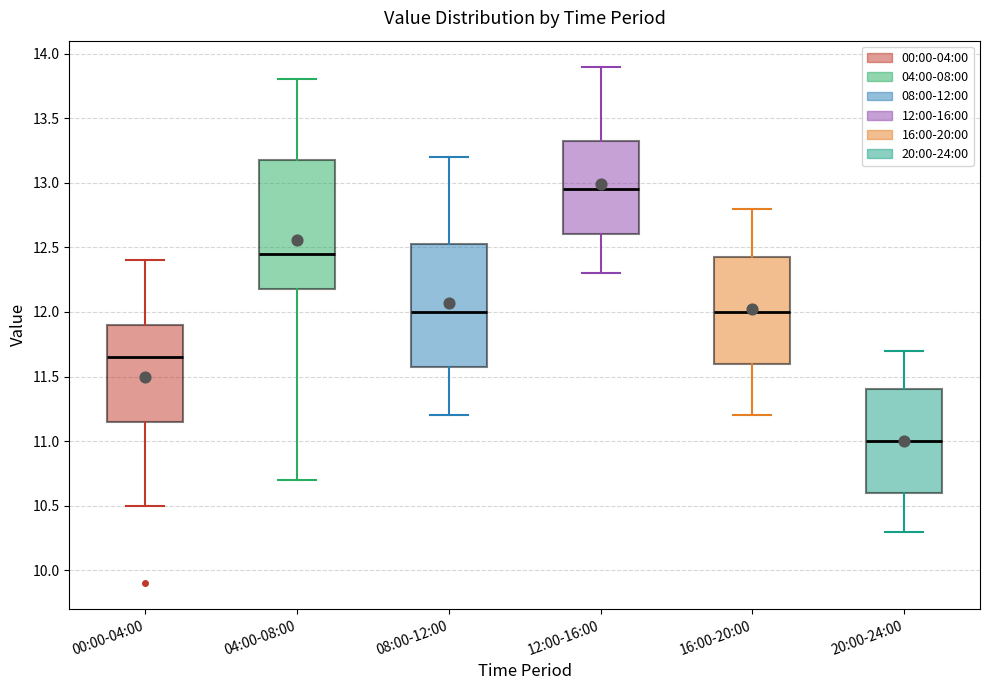

Where does the median line of the box for 00:00-04:00 sit on the y-axis? The values are not printed on the chart, so give them approximately, as read against the axis.

11.65